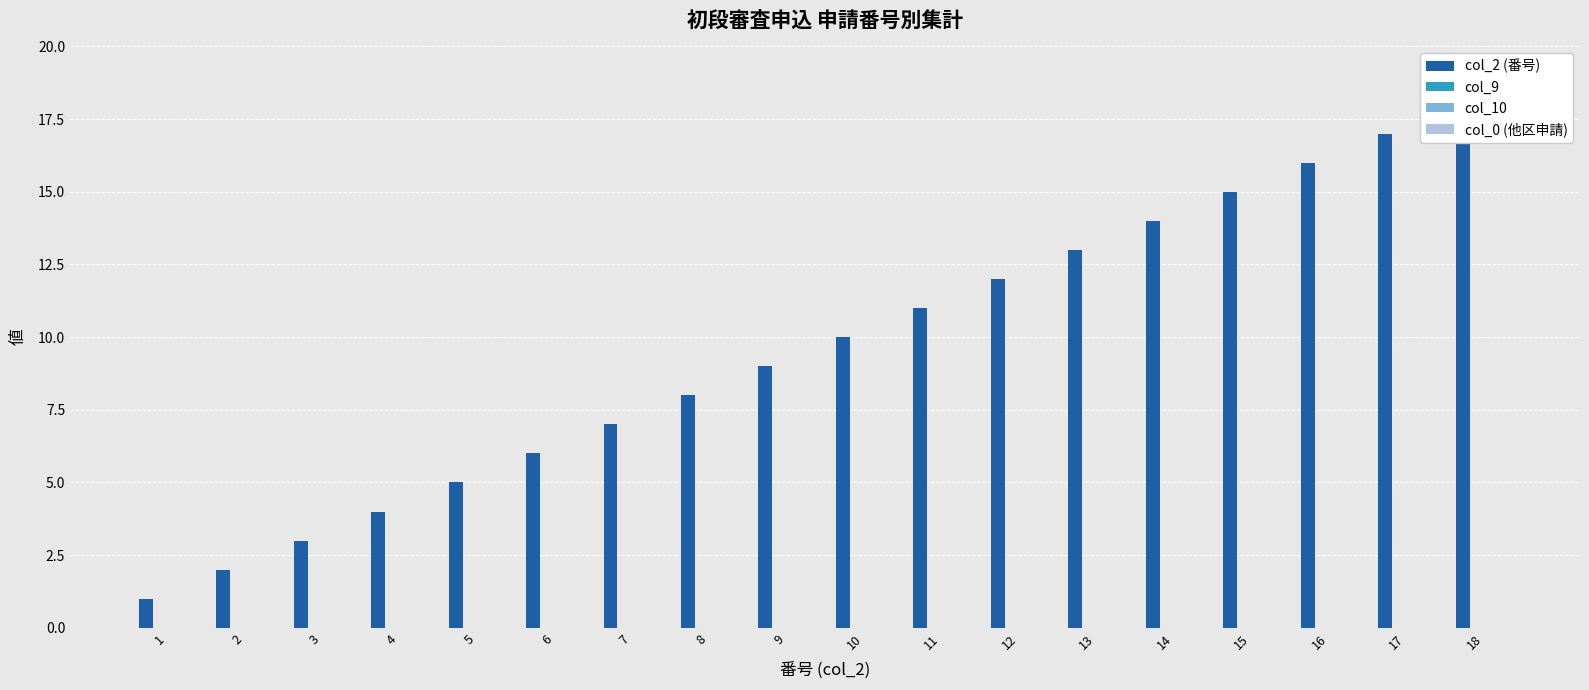

What is the total value across all series at 8?

8